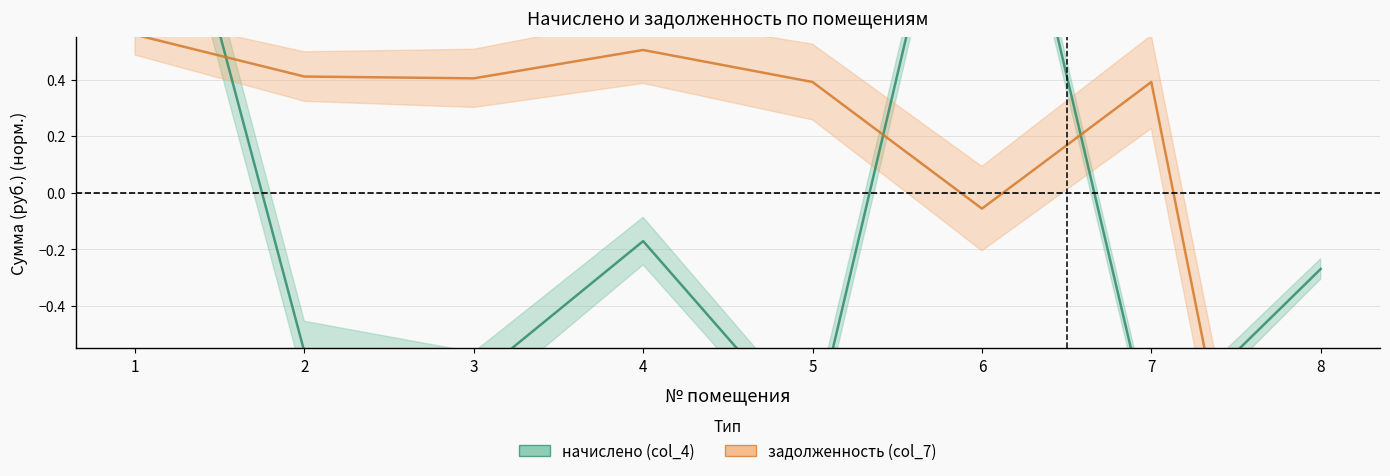

Rank the series at 7 from highest to lowest value.

задолженность (col_7), начислено (col_4)